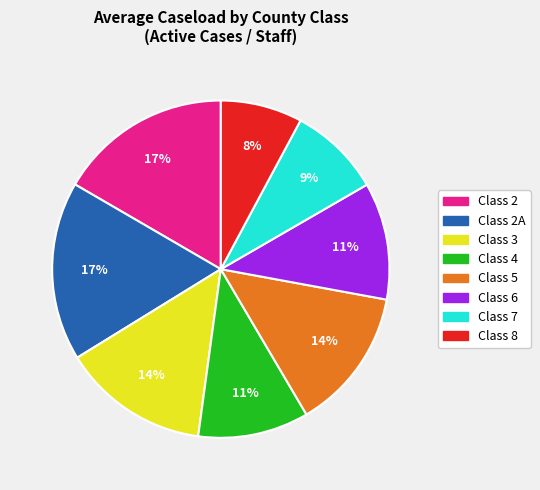

Is there a majority slice in this chart?

No